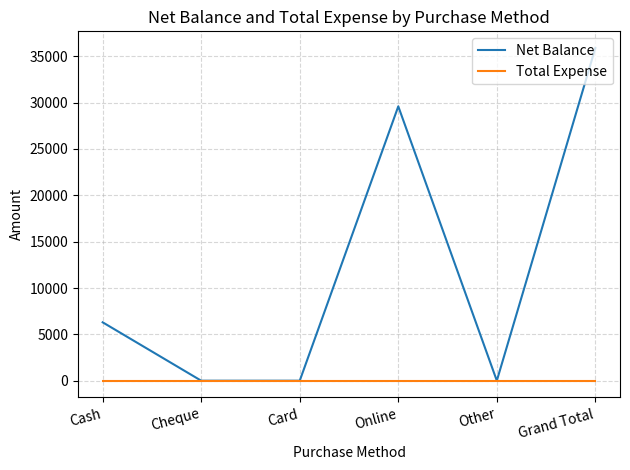

Is this an area chart (filled region under the line)?

No